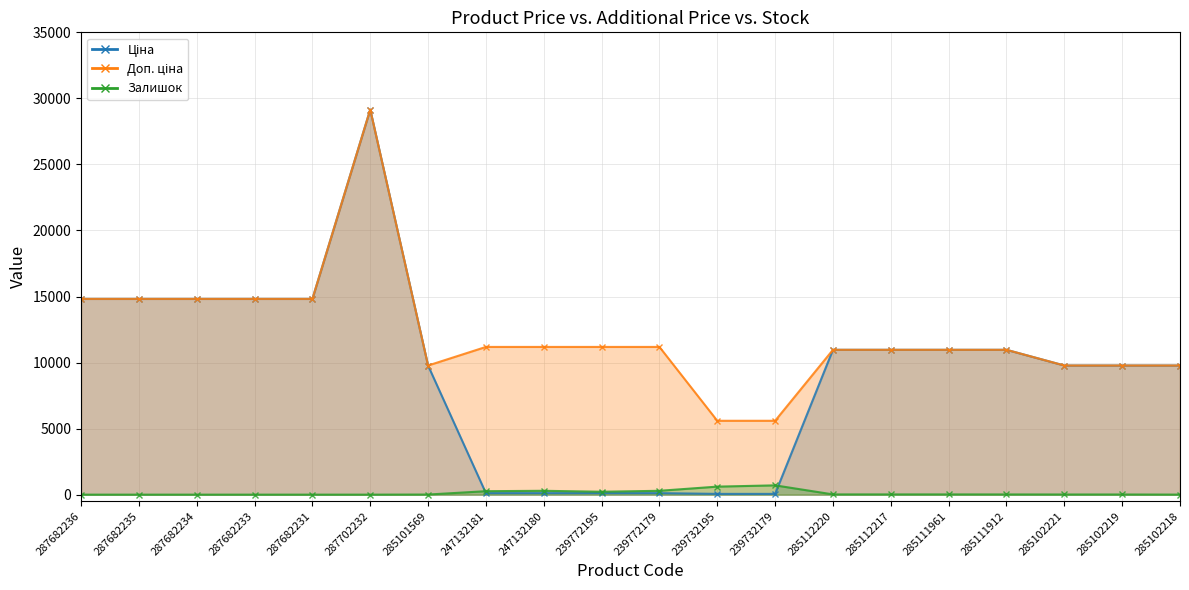

How many interior local peaks does the Доп. ціна series have?

1